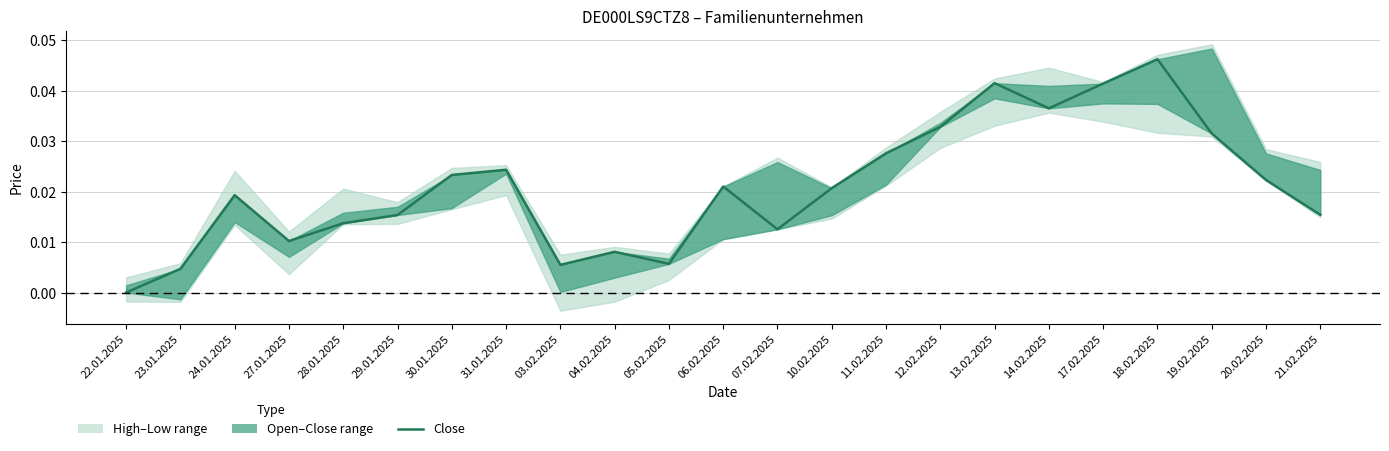

Reading right to left, what are all the values shown in this chart?

21.02.2025=0.0	20.02.2025=0.0	19.02.2025=0.0	18.02.2025=0.0	17.02.2025=0.0	14.02.2025=0.0	13.02.2025=0.0	12.02.2025=0.0	11.02.2025=0.0	10.02.2025=0.0	07.02.2025=0.0	06.02.2025=0.0	05.02.2025=0.0	04.02.2025=0.0	03.02.2025=0.0	31.01.2025=0.0	30.01.2025=0.0	29.01.2025=0.0	28.01.2025=0.0	27.01.2025=0.0	24.01.2025=0.0	23.01.2025=0.0	22.01.2025=0.0